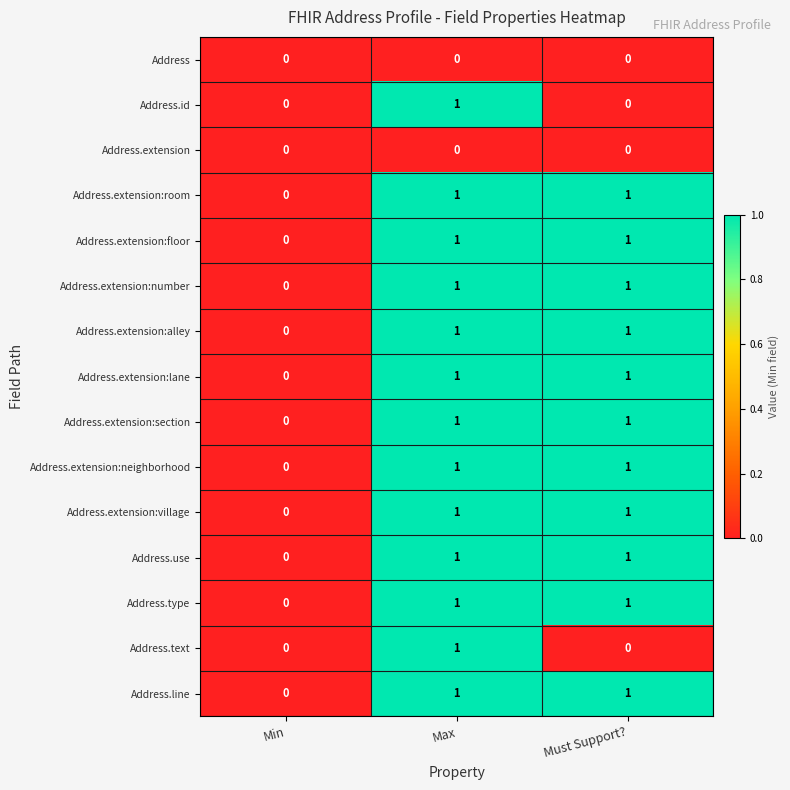

The value of Address.id at Min is 0. True or false?

True